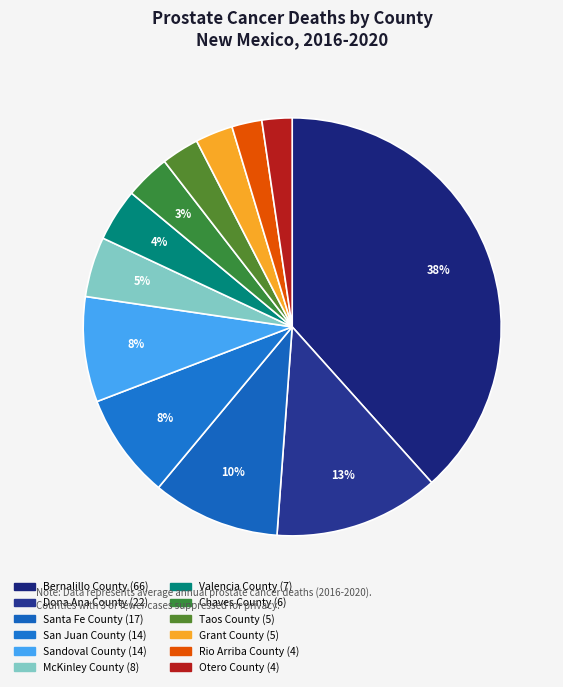

What is the change in value from Santa Fe County to Valencia County?

-10